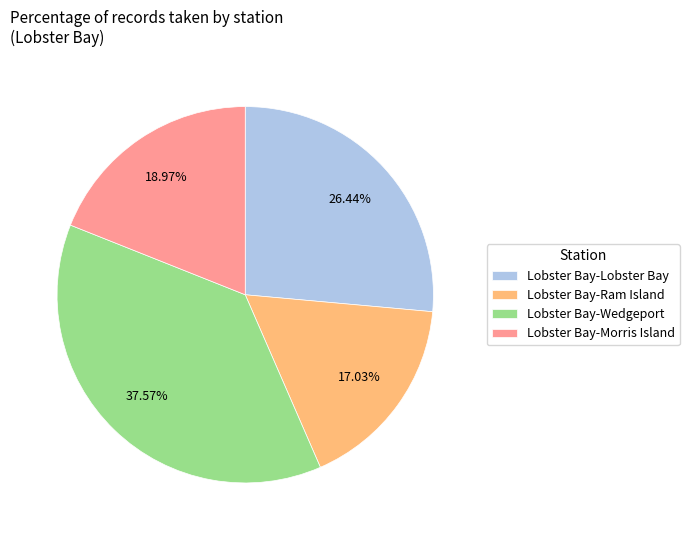

To the nearest percent, what portion does Lobster Bay-Lobster Bay represent?

26%